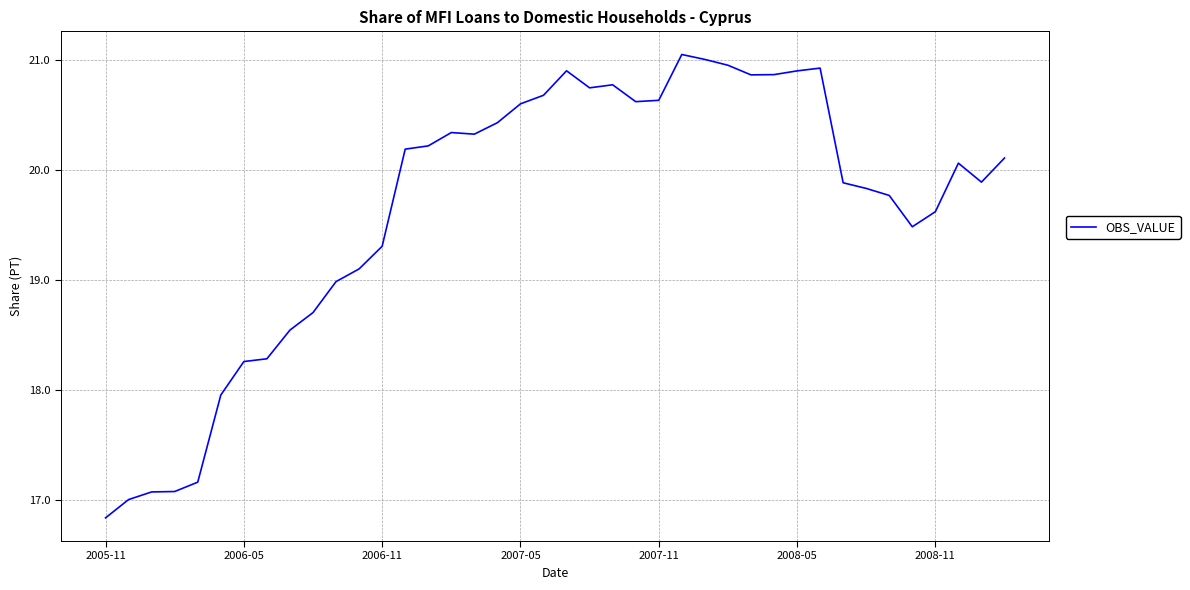

What is the minimum value shown in the chart?

16.8